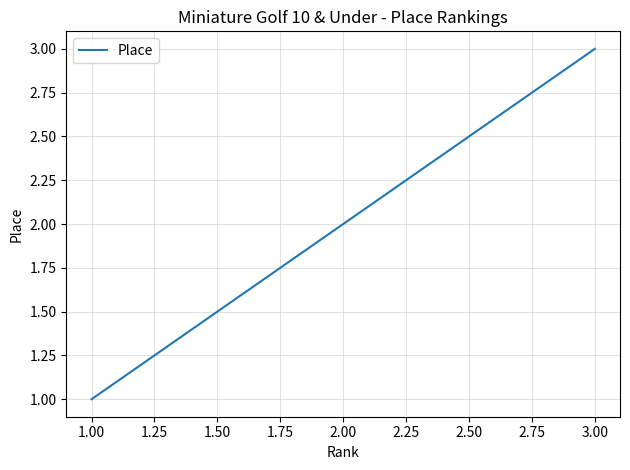

Does the chart have visible grid lines?

Yes